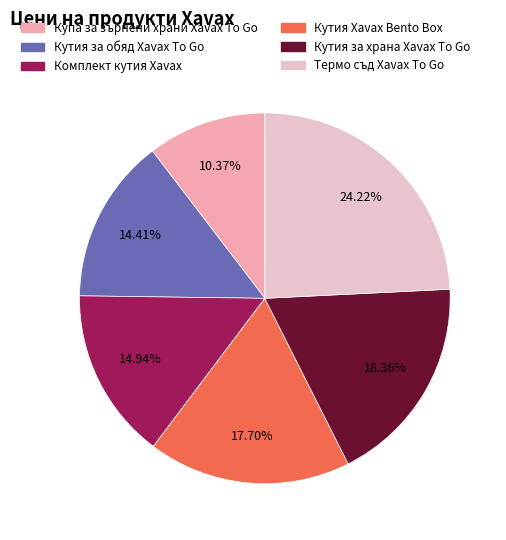

Is it true that Кутия за обяд Xavax To Go is 14% of the pie?

True